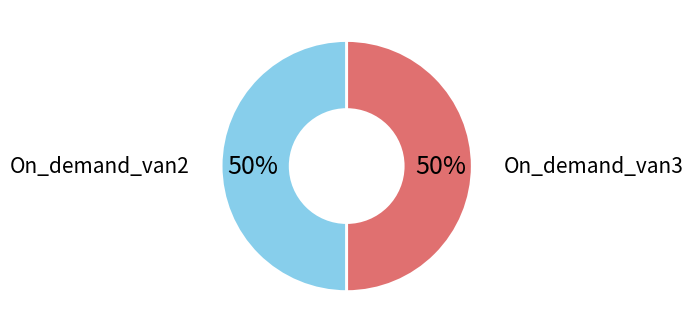

Approximately how many times larger is the value at On_demand_van3 compared to On_demand_van2?

1.0